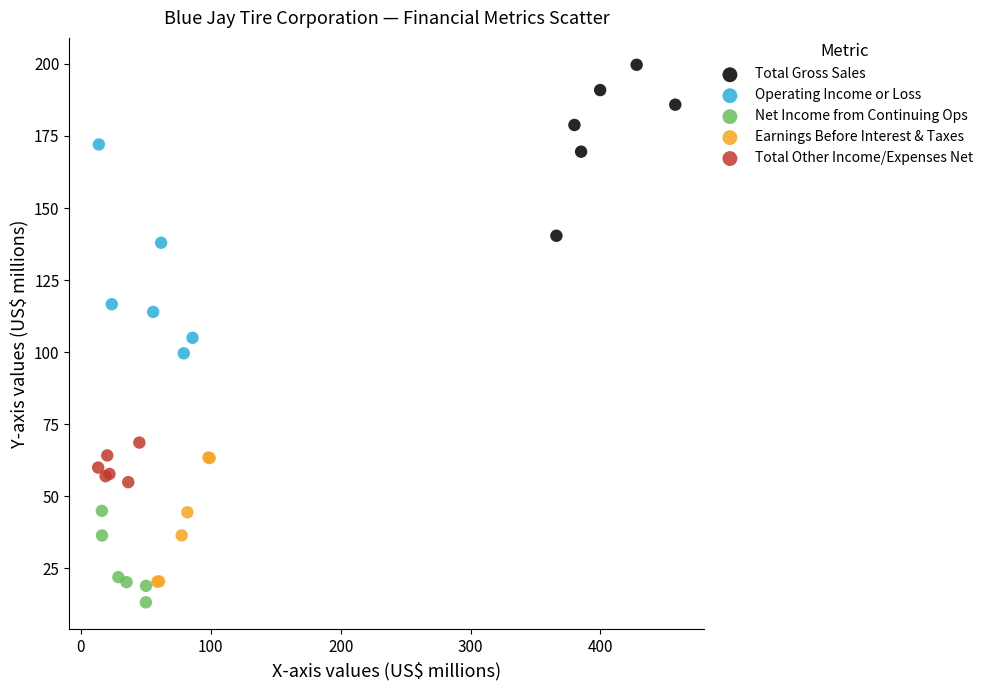

Which series reaches the minimum Y coordinate?

Net Income from Continuing Ops